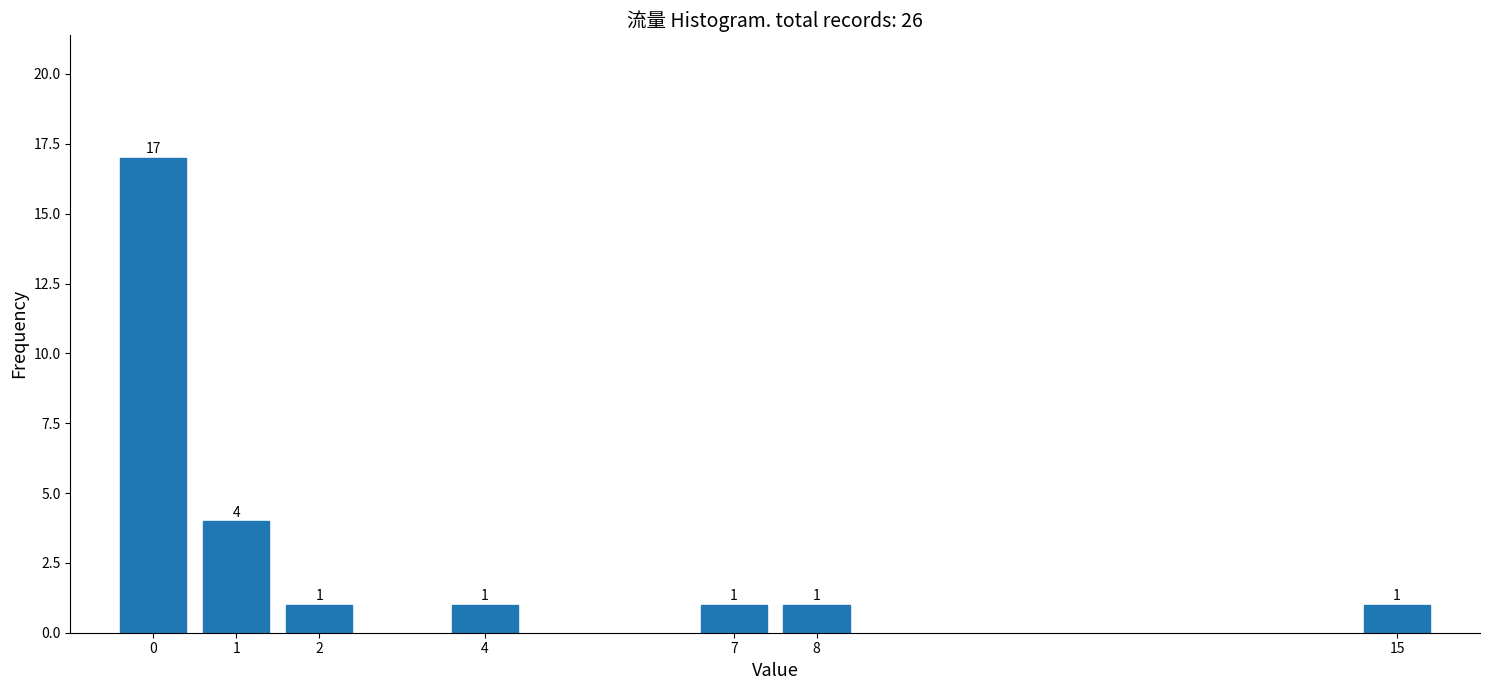

Reading right to left, transcribe all the data shown in this chart.

1	1	1	1	1	4	17